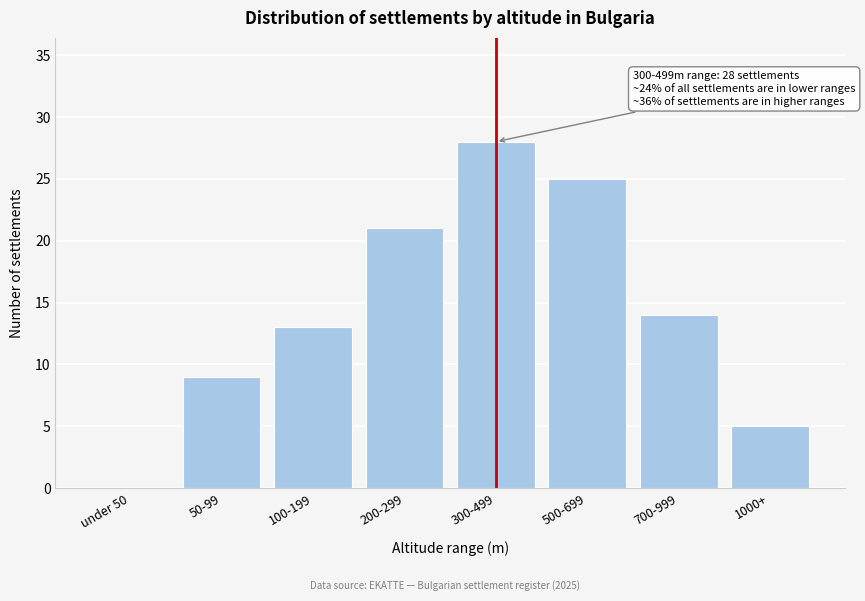

Reading right to left, what are all the values shown in this chart?

1000+=5	700-999=14	500-699=25	300-499=28	200-299=21	100-199=13	50-99=9	under 50=0